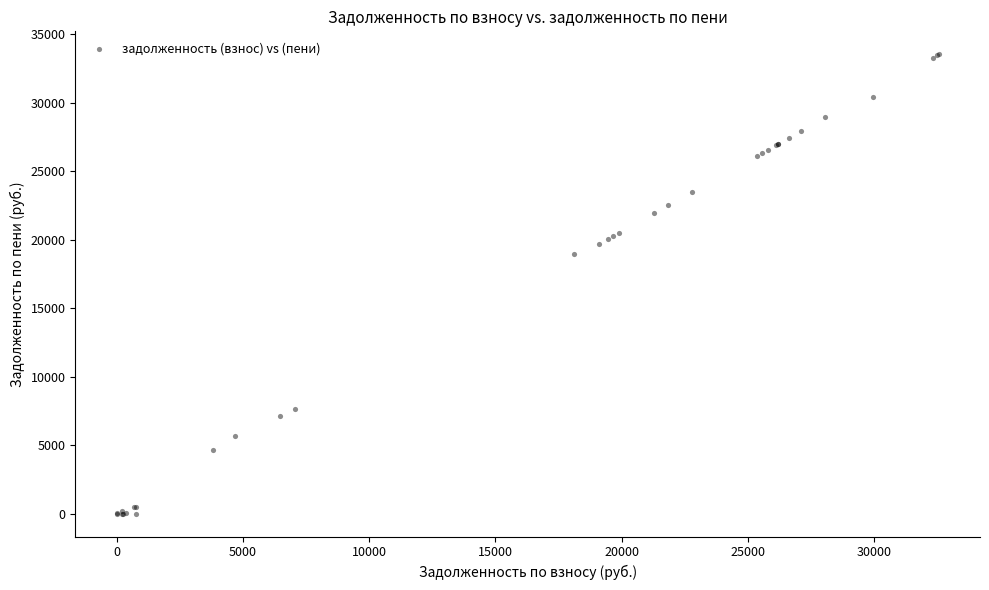

What Y value in the scatter plot is closest to 16763?

18932.2